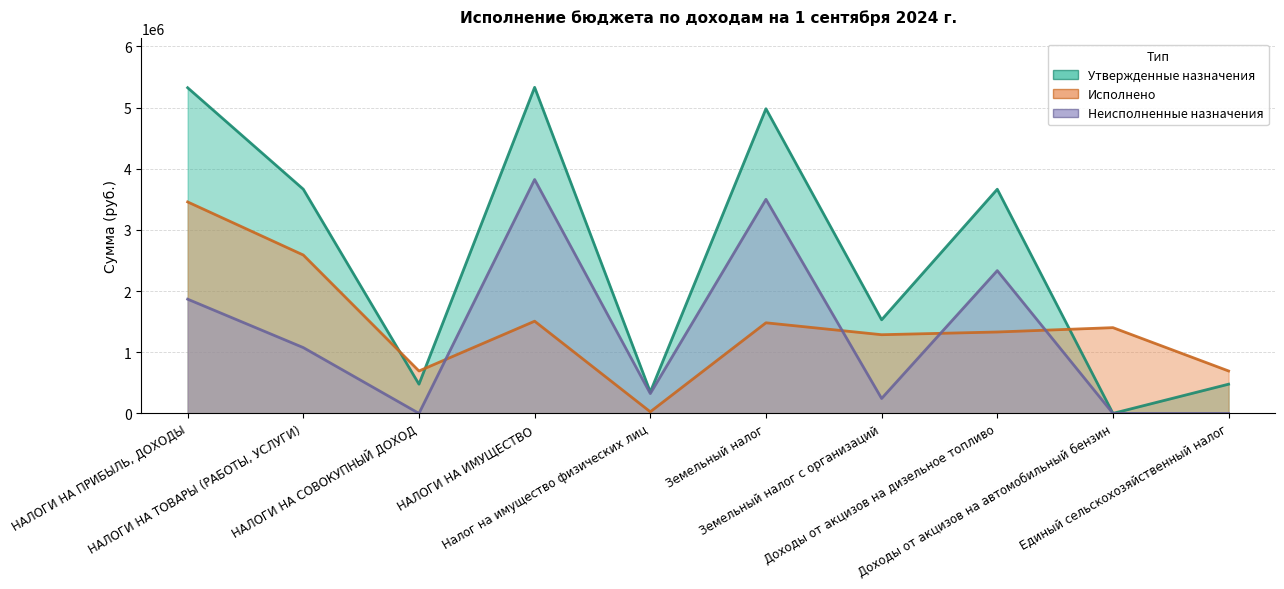

How many interior local peaks does the Неисполненные назначения series have?

3